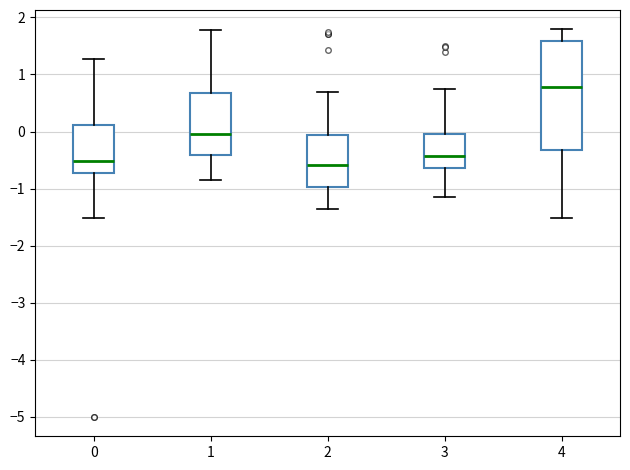

Which box is the tallest, from its lower edge to its upper edge?

4